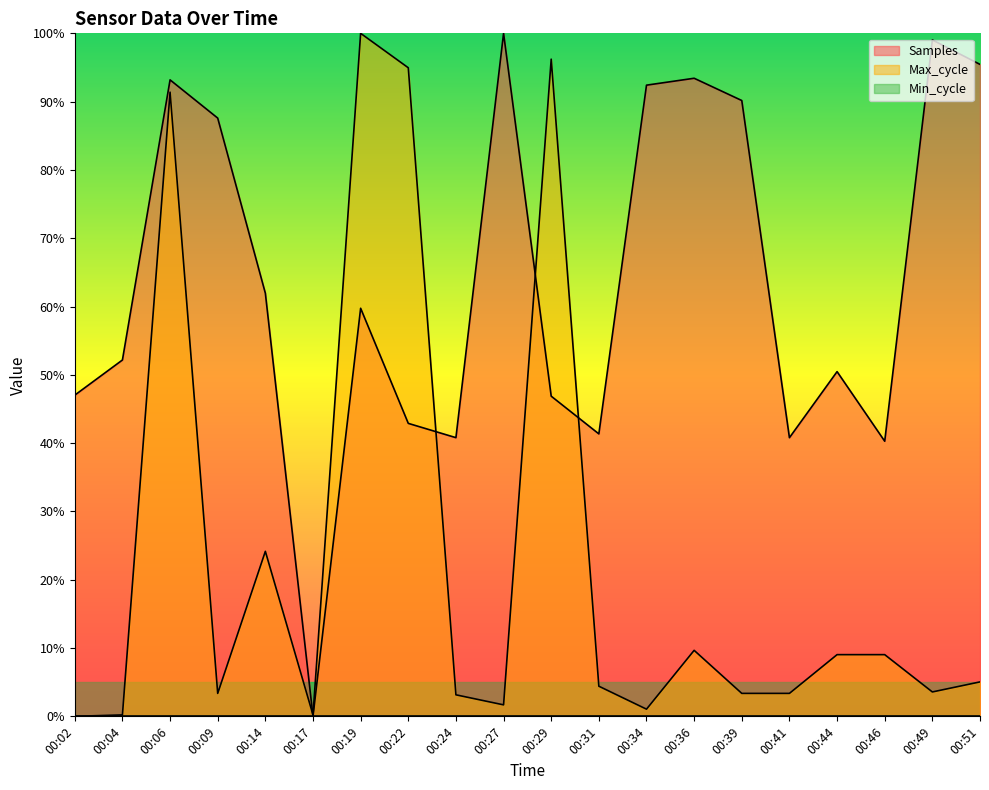

Reading left to right, transcribe all the data shown in this chart.

Samples: 00:02=47.0	00:04=52.2	00:06=93.2	00:09=87.6	00:14=62.0	00:17=0.0	00:19=59.7	00:22=42.9	00:24=40.8	00:27=100.0	00:29=46.9	00:31=41.4	00:34=92.4	00:36=93.4	00:39=90.2	00:41=40.8	00:44=50.5	00:46=40.3	00:49=99.0	00:51=95.5
Max_cycle: 00:02=0.0	00:04=0.2	00:06=91.4	00:09=3.4	00:14=24.2	00:17=0.2	00:19=100.0	00:22=95.0	00:24=3.2	00:27=1.7	00:29=96.2	00:31=4.4	00:34=1.1	00:36=9.7	00:39=3.4	00:41=3.4	00:44=9.0	00:46=9.0	00:49=3.6	00:51=5.0